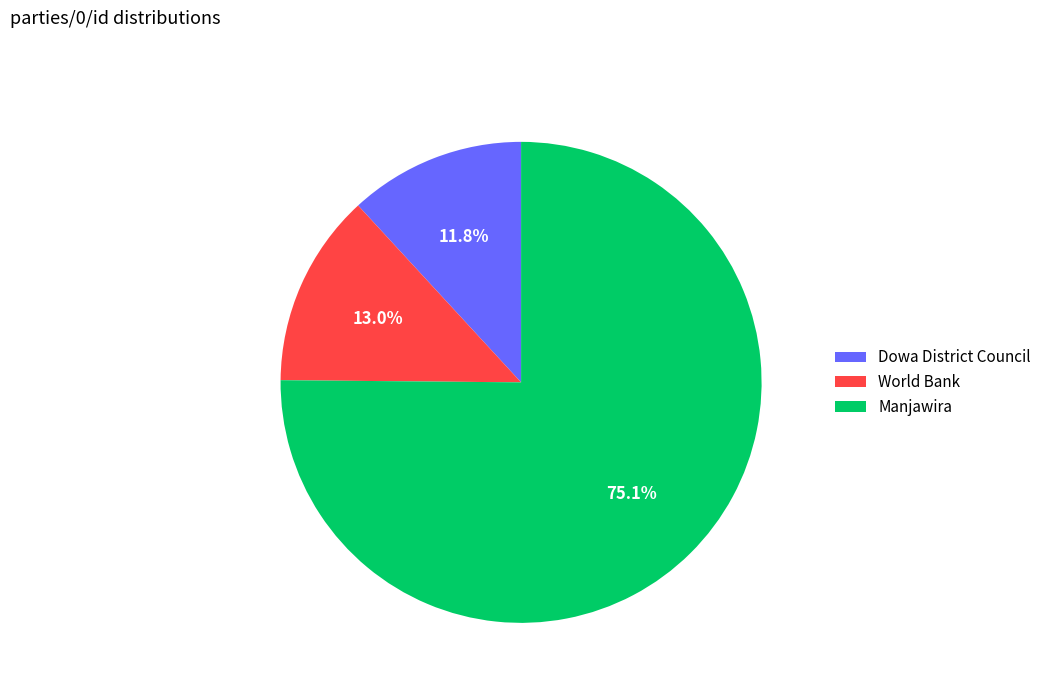

Which slice is the smallest?

Dowa District Council